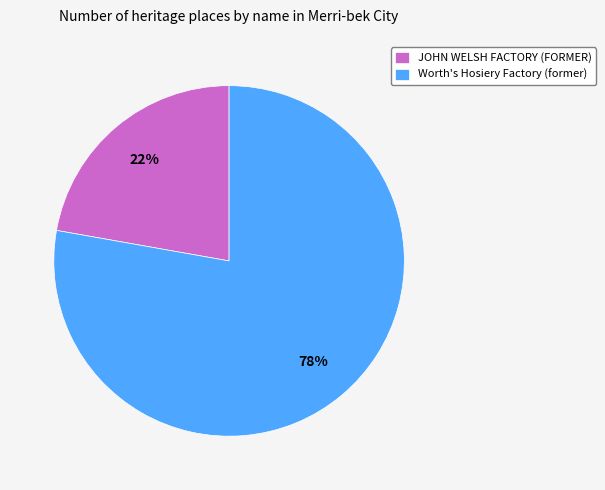

To the nearest percent, what percentage of the pie is JOHN WELSH FACTORY (FORMER)?

22%